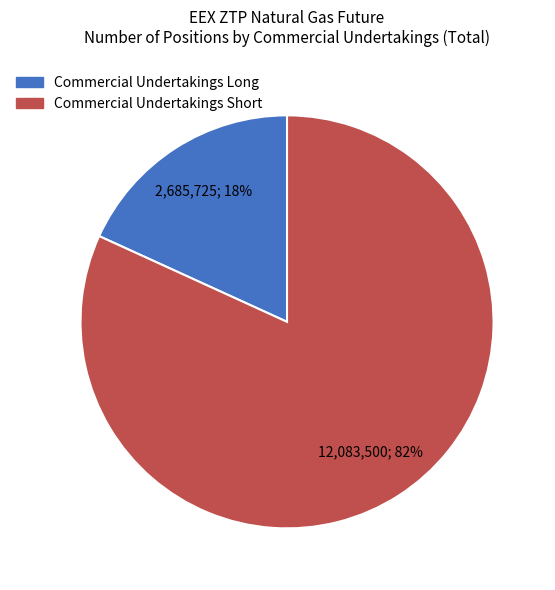

Rank the categories by value from highest to lowest.

Commercial Undertakings Short, Commercial Undertakings Long